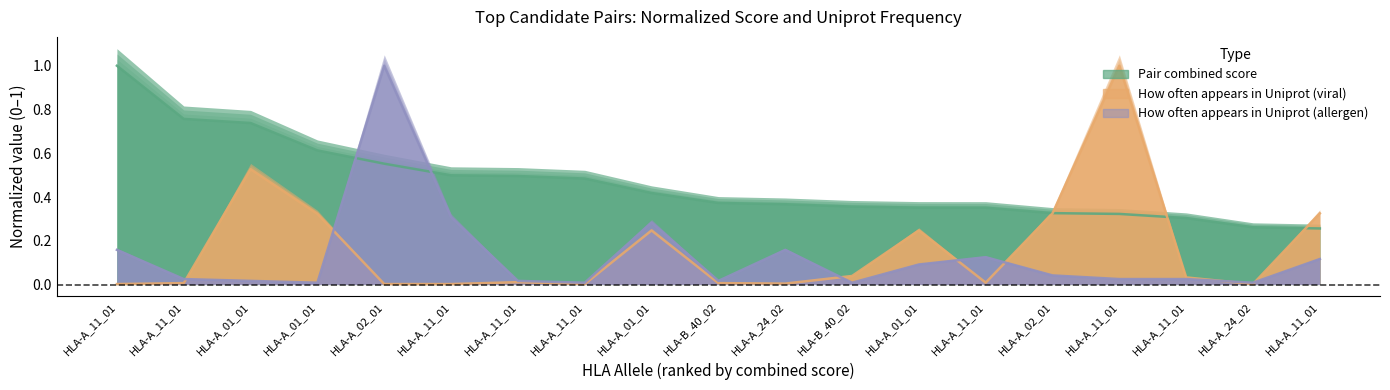

How many lines are shown in the chart?

3